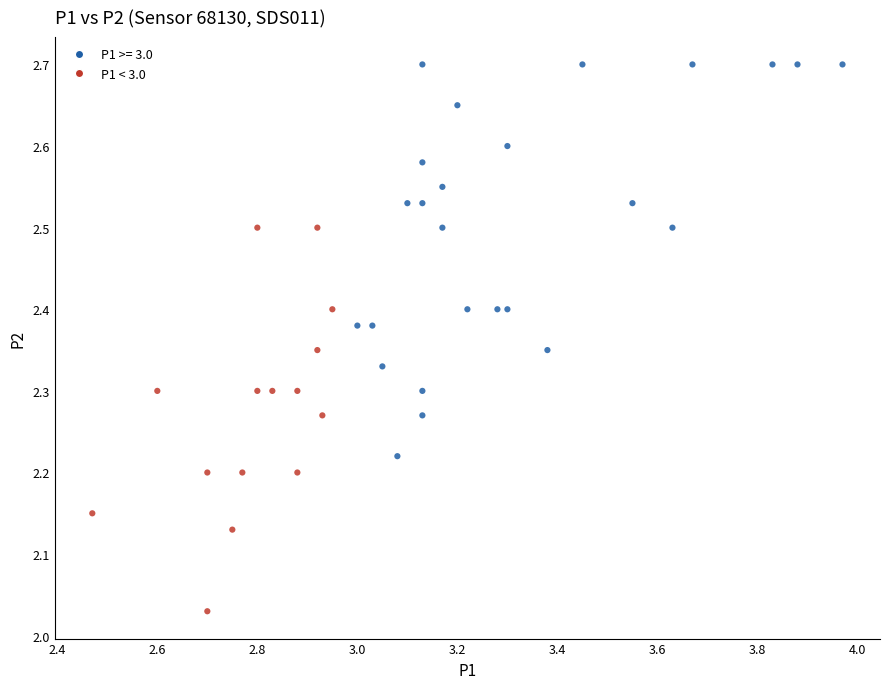

What is the range of Y values (max minus min)?

0.7